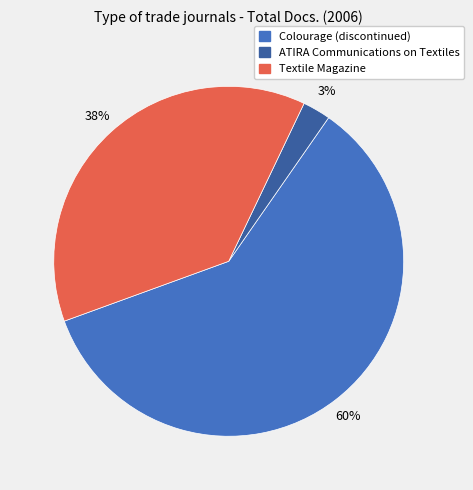

Is the sum of Colourage (discontinued) and ATIRA Communications on Textiles greater than half?

Yes